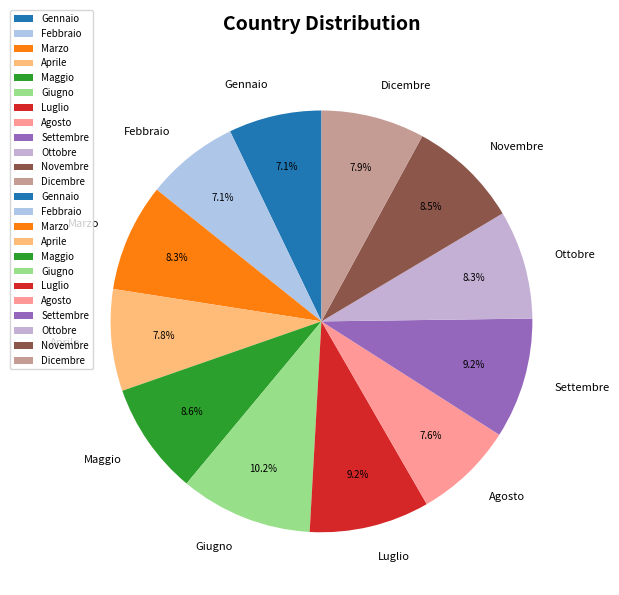

What portion of the pie excludes Agosto?

92.4%